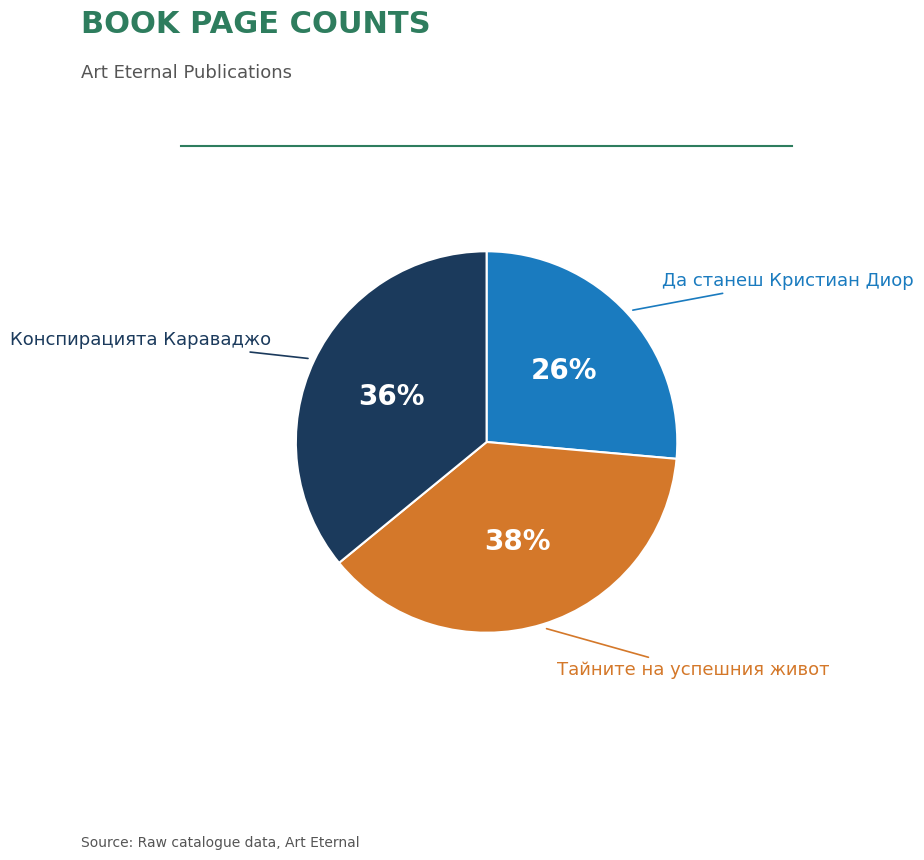

To the nearest percent, what is the average slice percentage?

33%